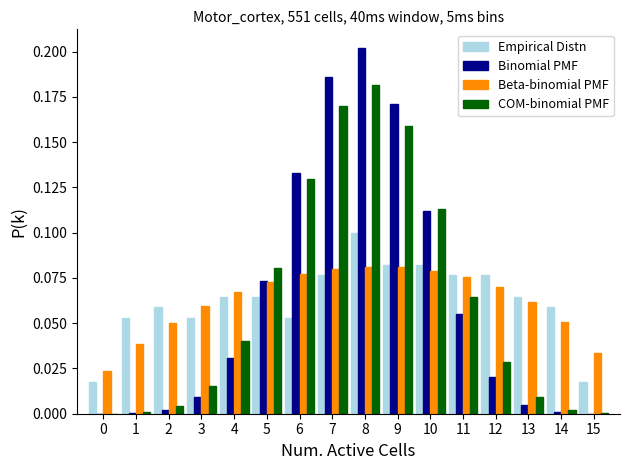

What is the height of the Binomial PMF bar covering 4.5 to 5.5 on the x-axis? The values are not printed on the chart, so give them approximately, as read against the axis.

0.075